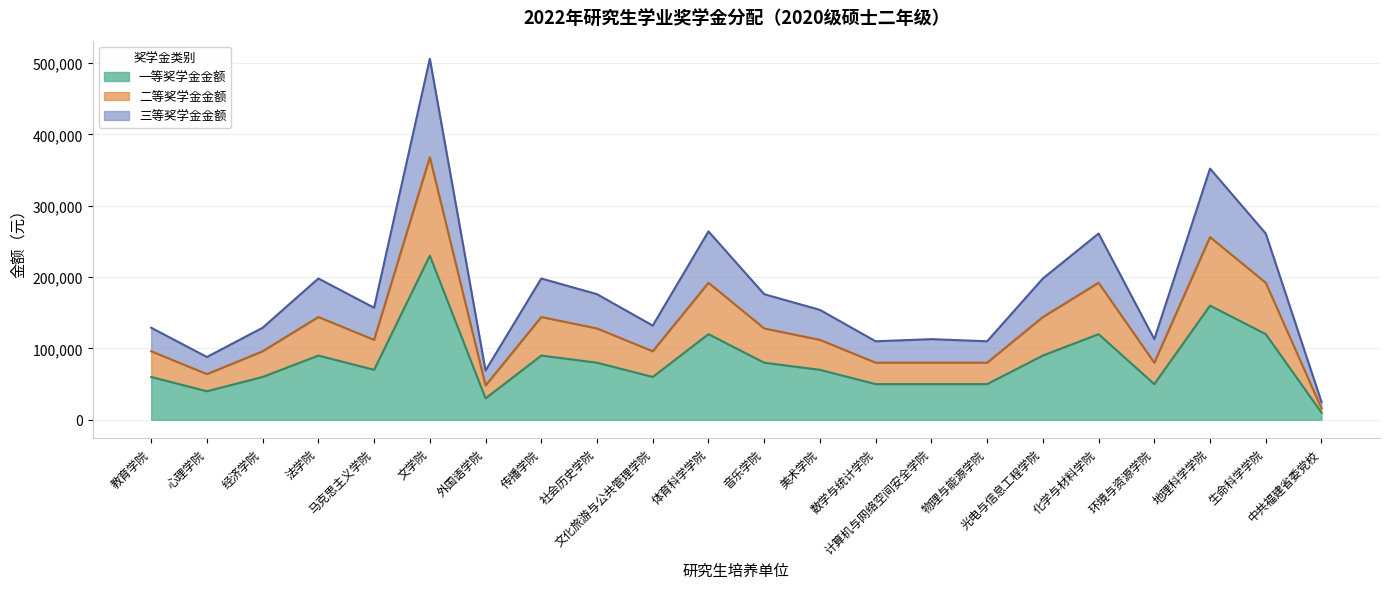

What is the minimum value shown in the chart?

10000